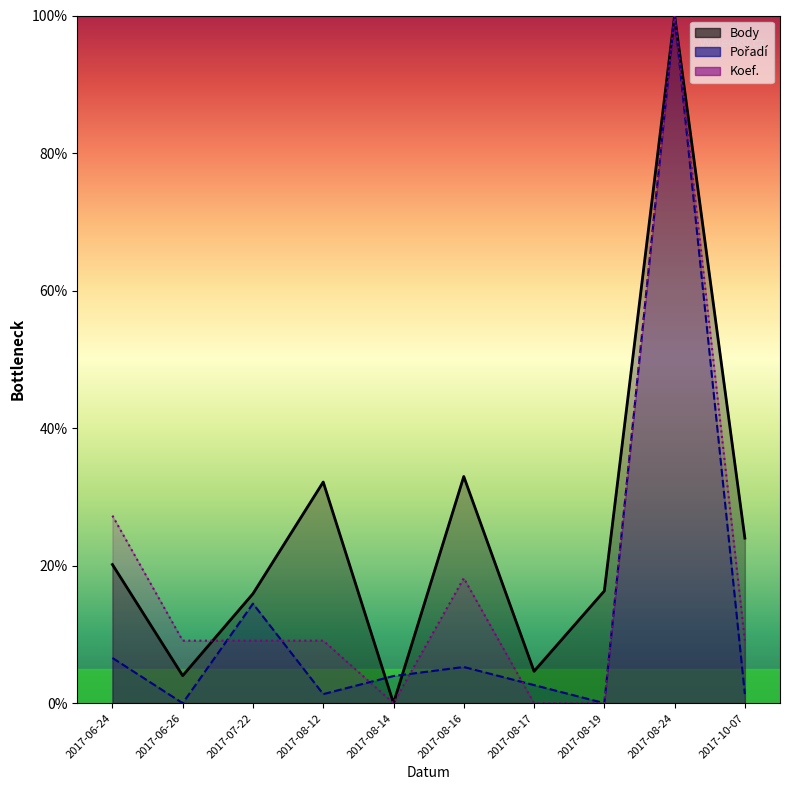

True or false: Koef. and Pořadí intersect in this chart.

True